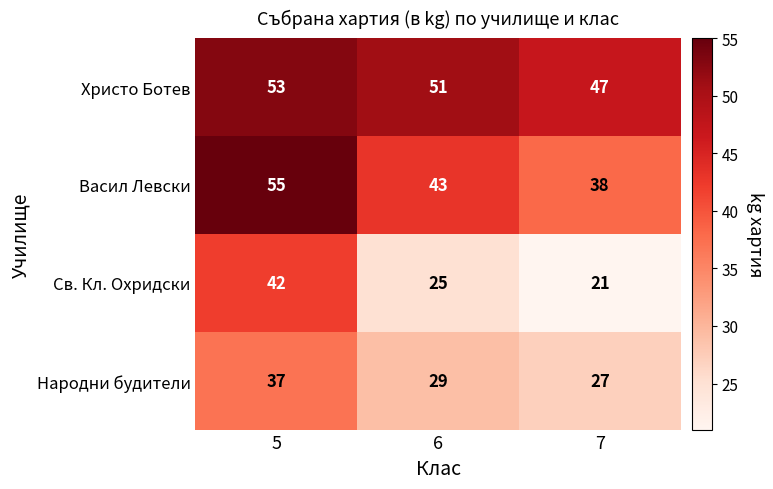

What is the sum of the Народни будители values at 6 and 7?

56